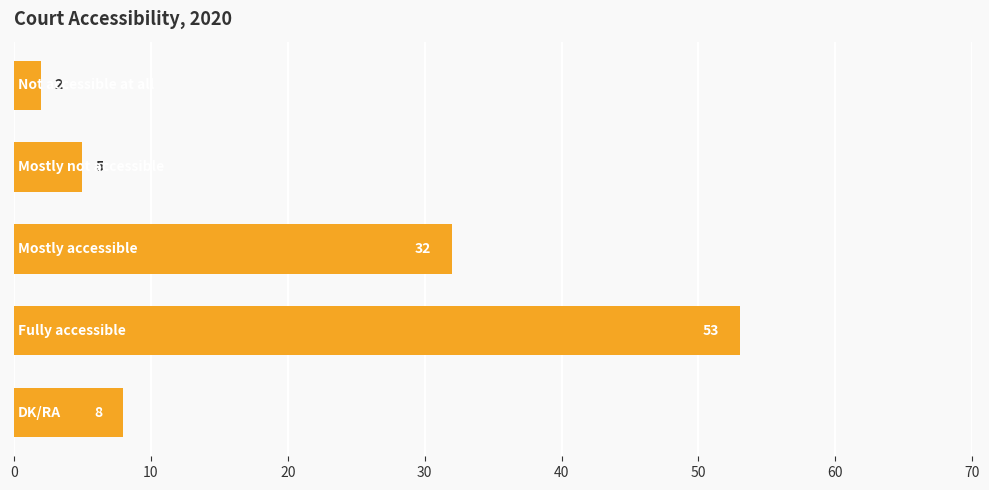

What is the difference between the second highest and minimum values?

30